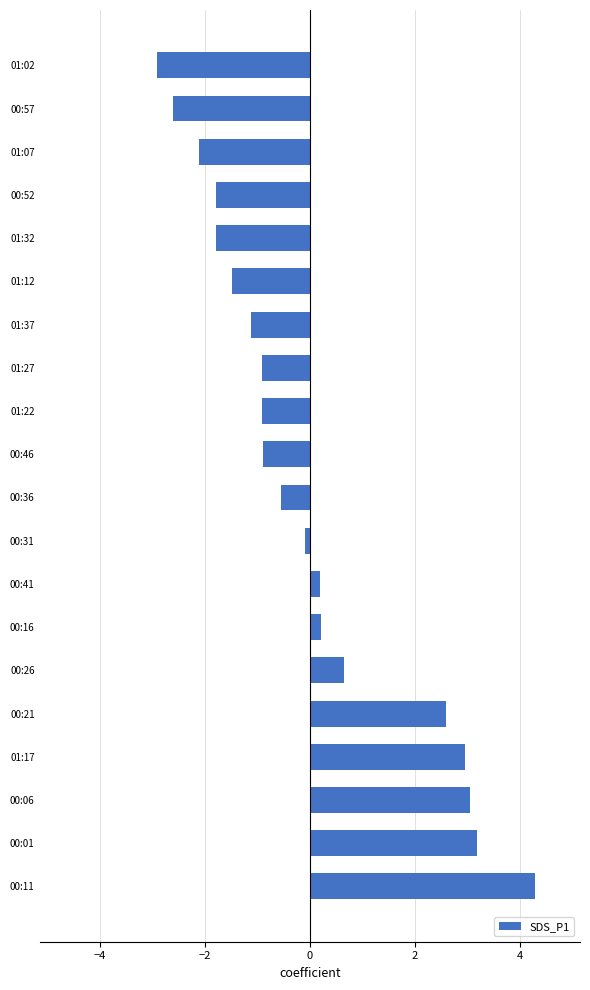

What value does the data have at 01:07?

-2.1